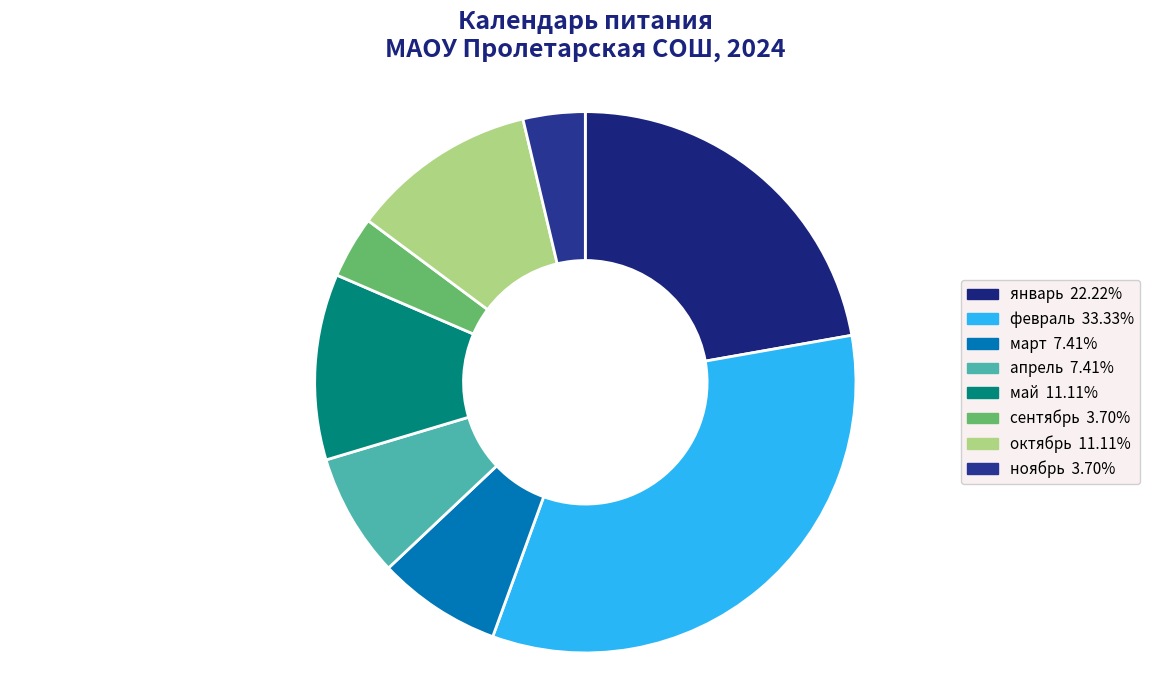

Combined, what portion of the pie is март and январь?

29.6%